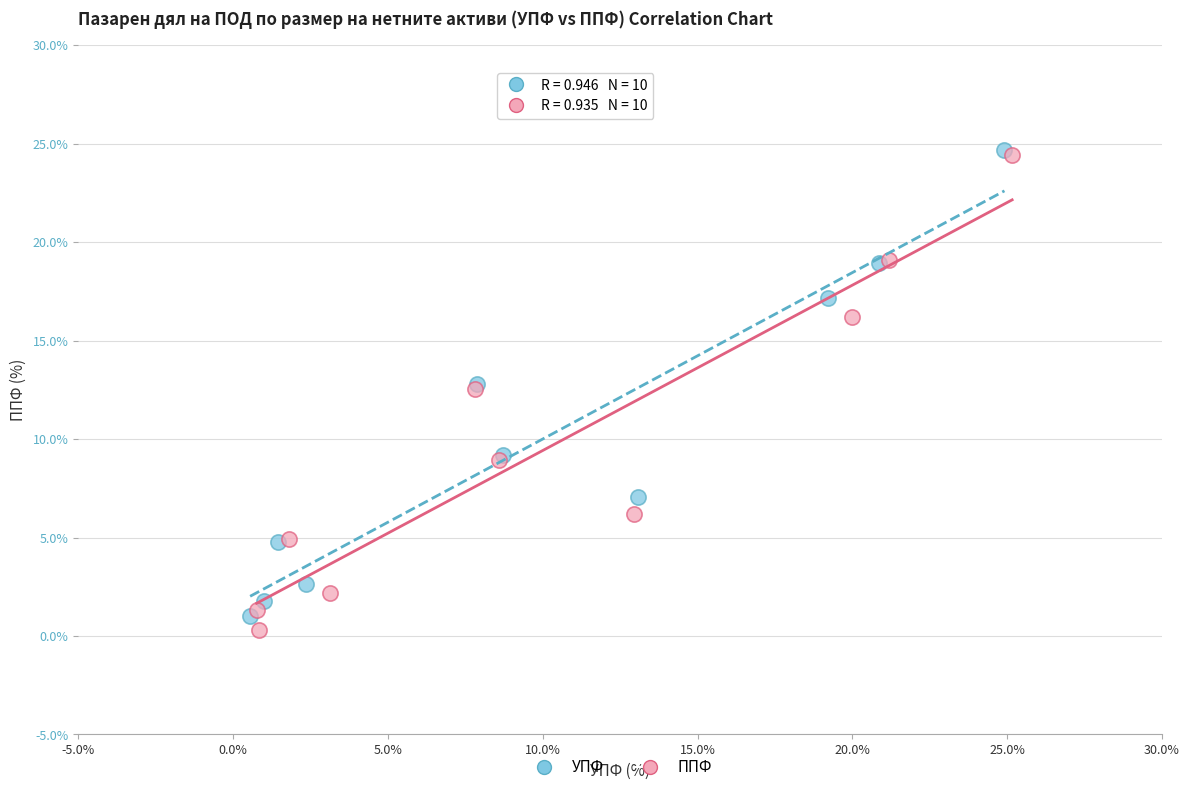

Which series reaches the minimum Y coordinate?

ППФ